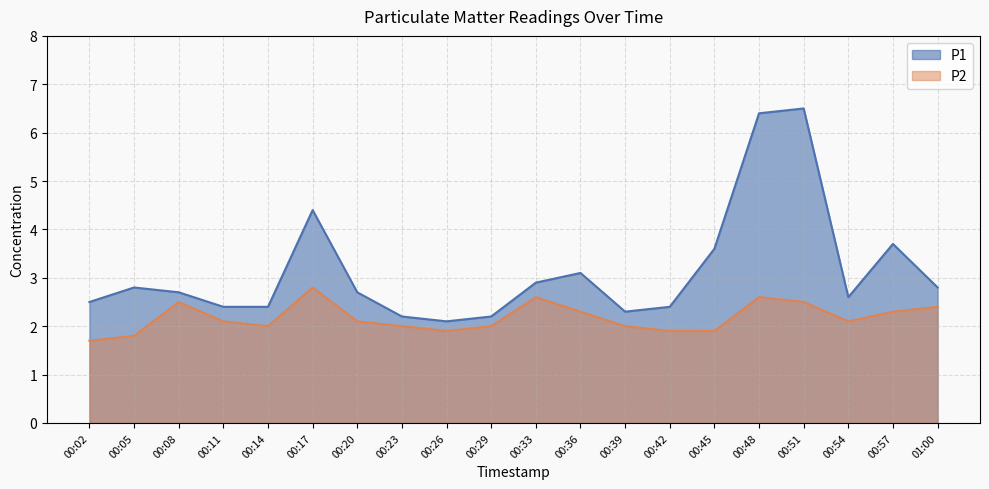

What are all the series names shown in the legend?

P1, P2